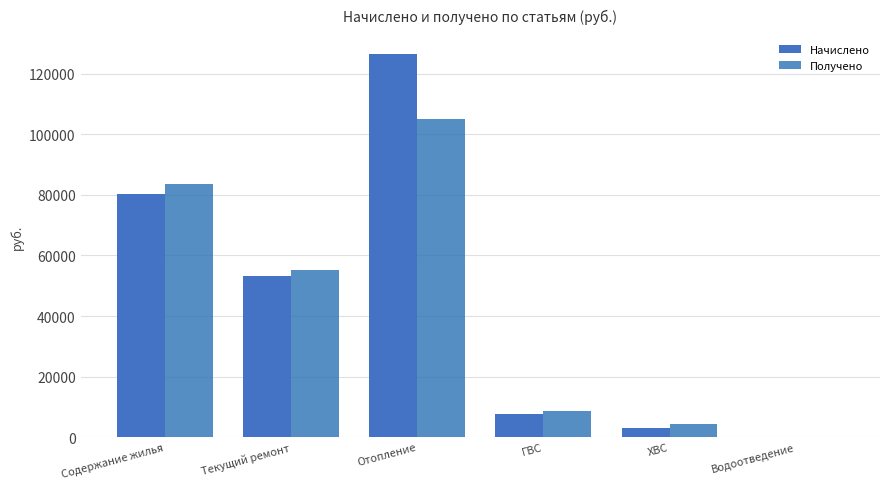

What is the sum of the Получено values at Текущий ремонт and Водоотведение?

55345.6